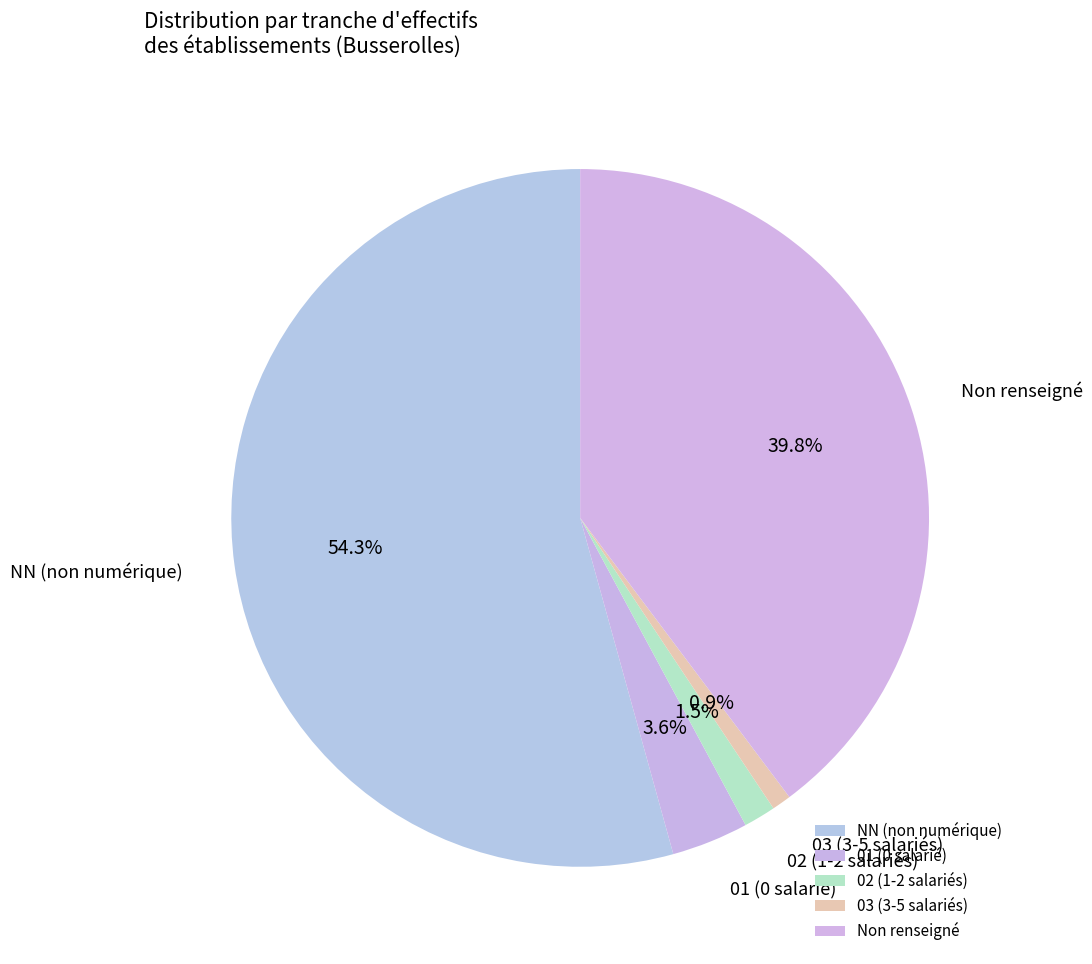

How many segments does this pie chart have?

5